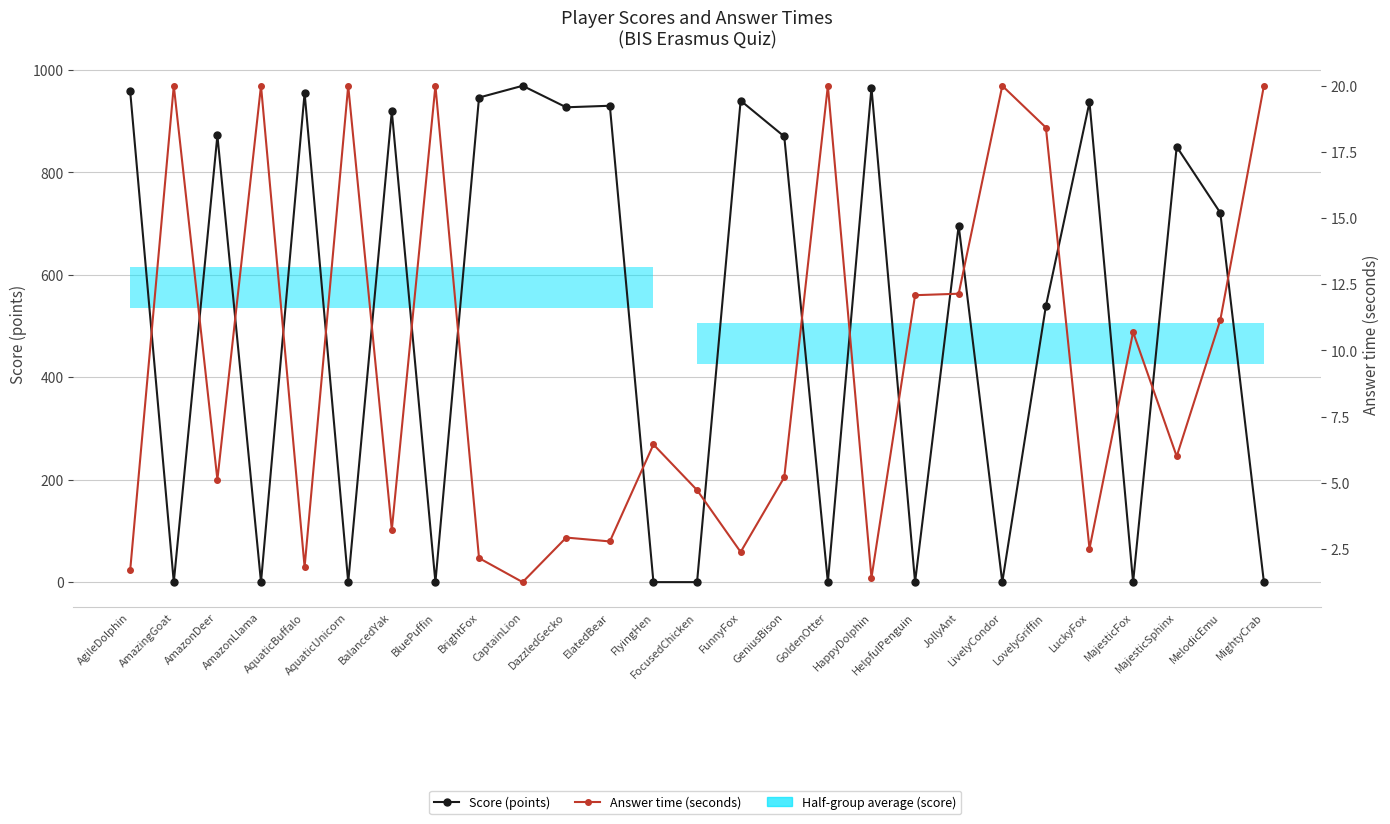

List the series in order of their peak value, highest first.

Score (points), Answer time (seconds)